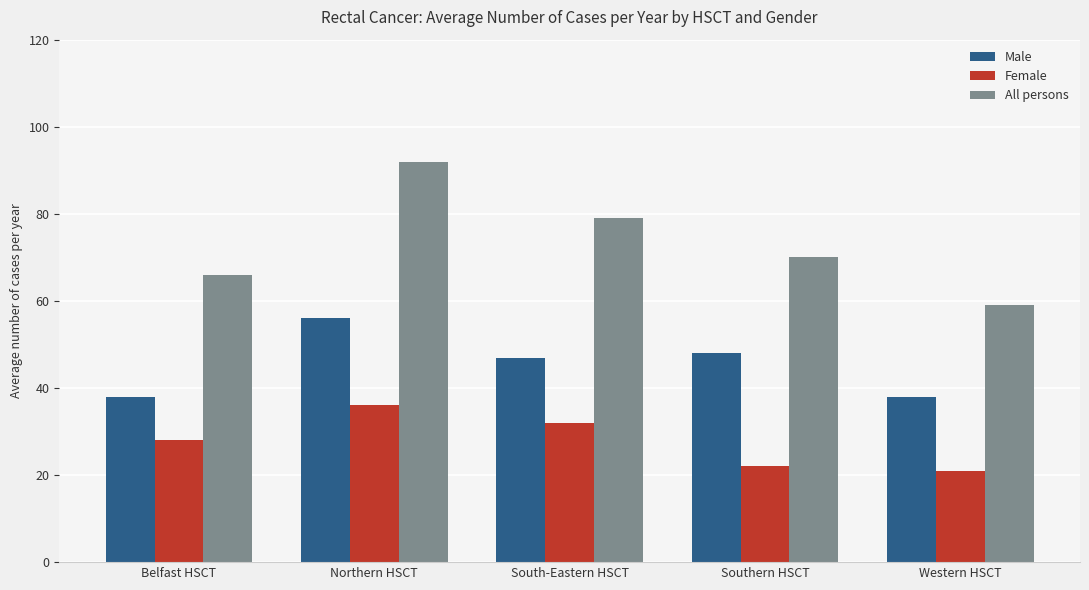

Reading left to right, list all the values displayed in this chart.

Male: Belfast HSCT=38	Northern HSCT=56	South-Eastern HSCT=47	Southern HSCT=48	Western HSCT=38
Female: Belfast HSCT=28	Northern HSCT=36	South-Eastern HSCT=32	Southern HSCT=22	Western HSCT=21
All persons: Belfast HSCT=66	Northern HSCT=92	South-Eastern HSCT=79	Southern HSCT=70	Western HSCT=59